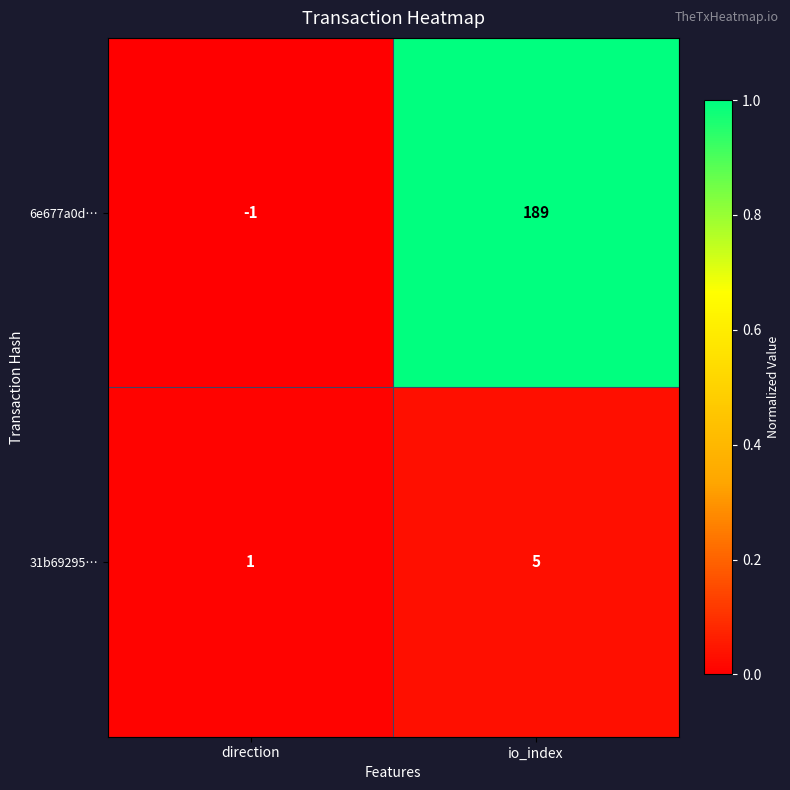

Is it true that 6e677a0d… equals 38 at io_index?

False